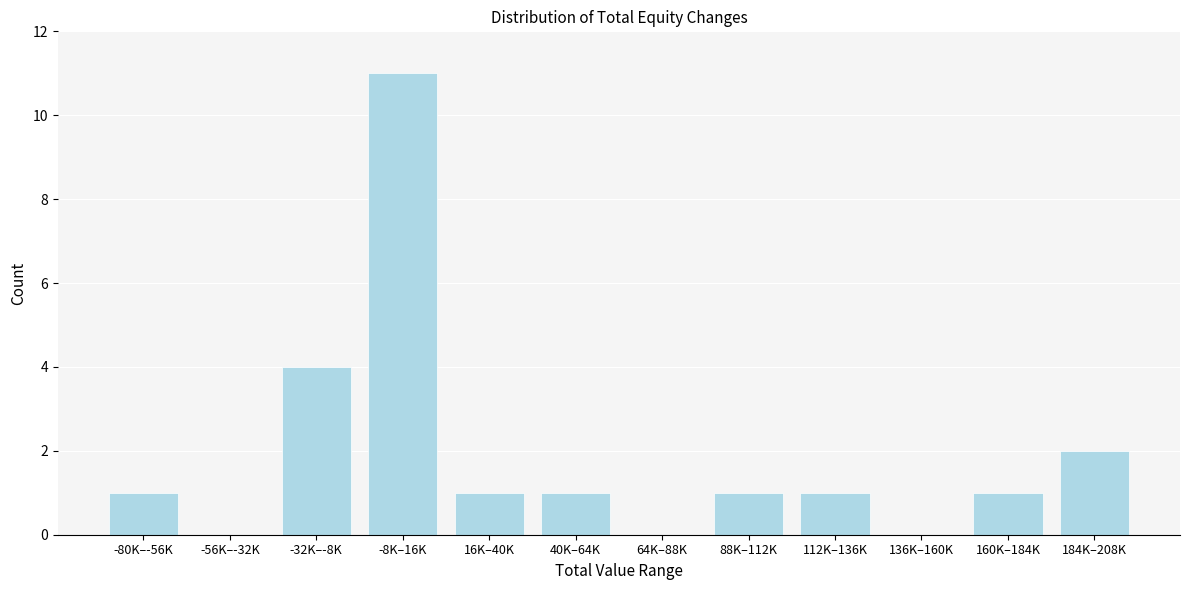

Reading left to right, transcribe all the data shown in this chart.

-80K–-56K=1	-56K–-32K=0	-32K–-8K=4	-8K–16K=11	16K–40K=1	40K–64K=1	64K–88K=0	88K–112K=1	112K–136K=1	136K–160K=0	160K–184K=1	184K–208K=2